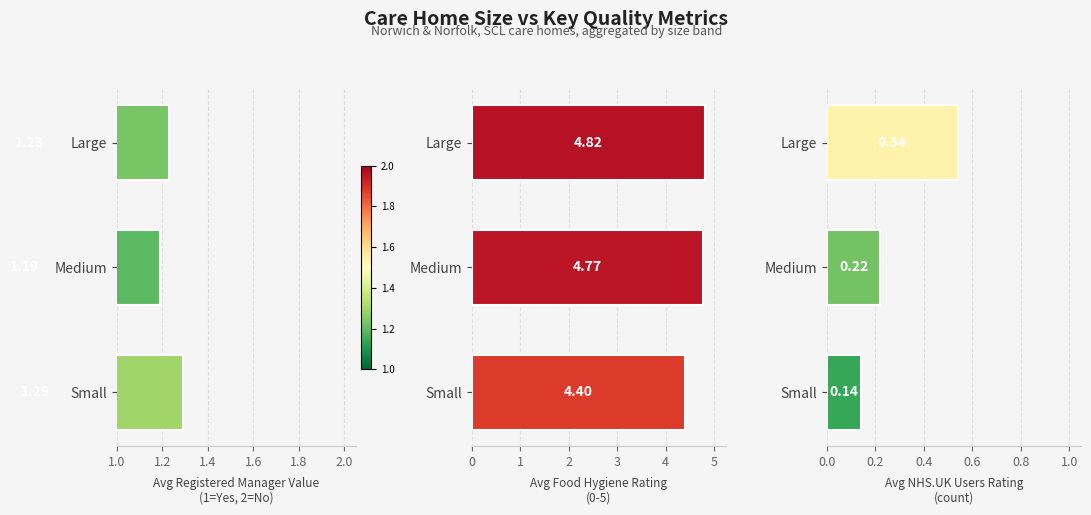

Does the chart contain any negative values?

No